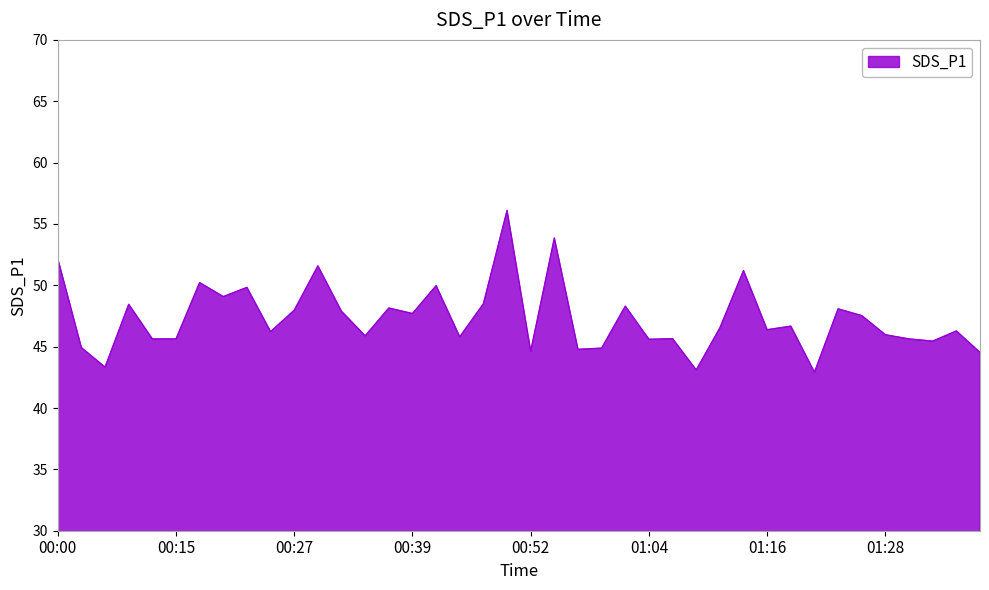

What is the difference between the maximum and minimum values?

13.2